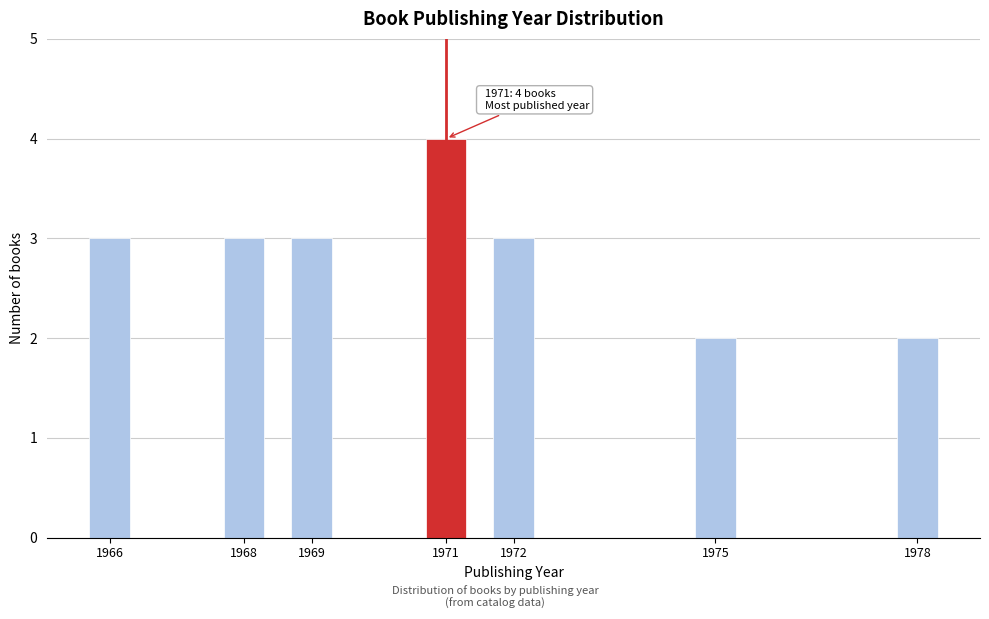

Reading right to left, extract all data points from this chart.

1978=2	1975=2	1972=3	1971=4	1969=3	1968=3	1966=3